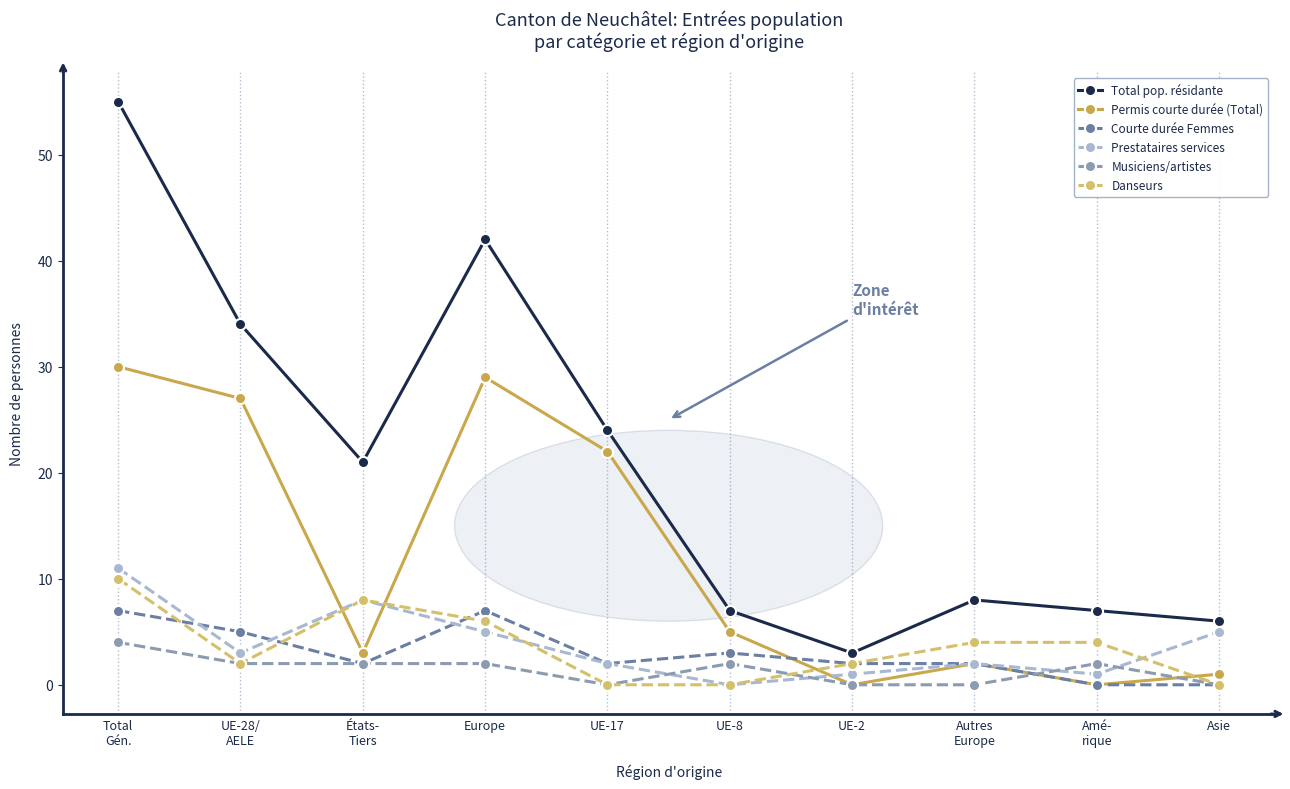

True or false: Total pop. résidante and Musiciens/artistes intersect in this chart.

False